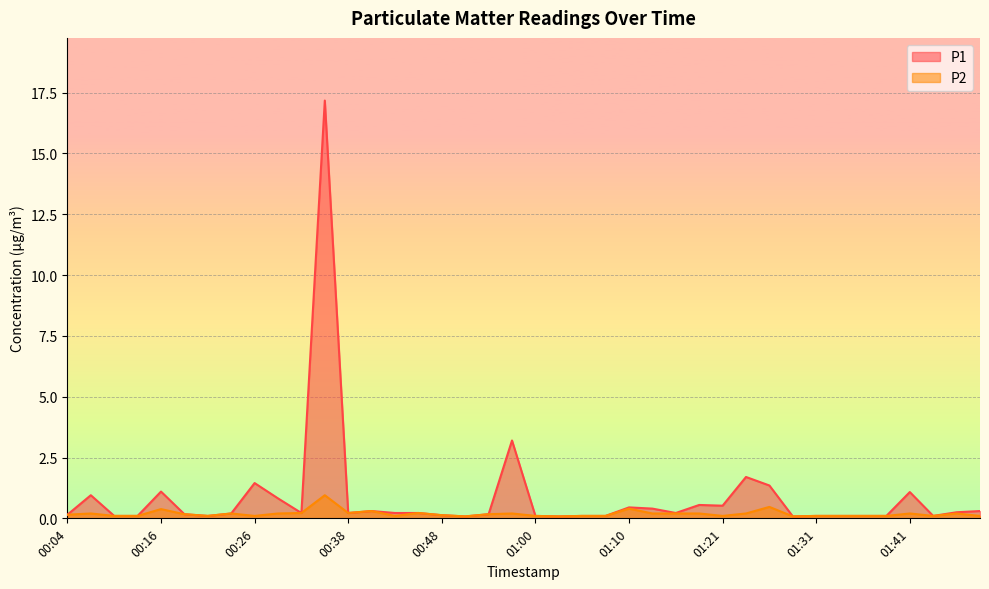

Is it true that P1 equals 1.8 at 01:41?

False